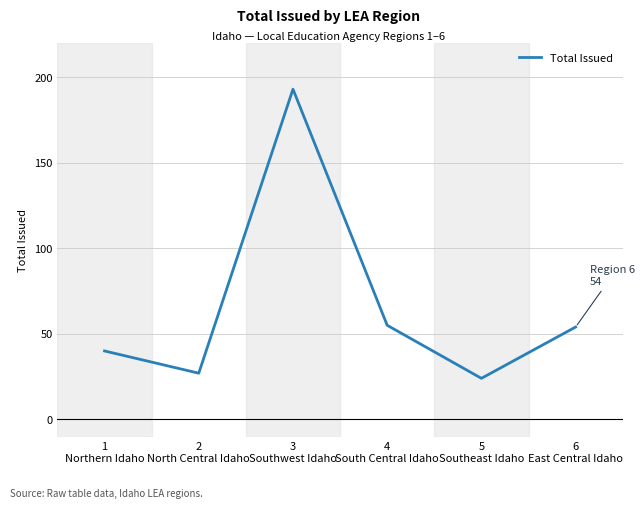

The value at 4
South Central Idaho is 95. True or false?

False